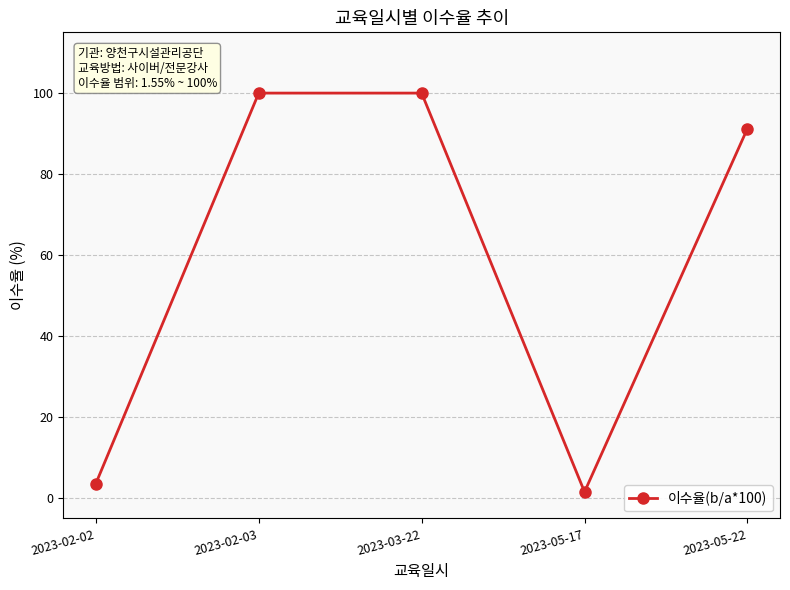

What is the greatest value displayed?

100.0